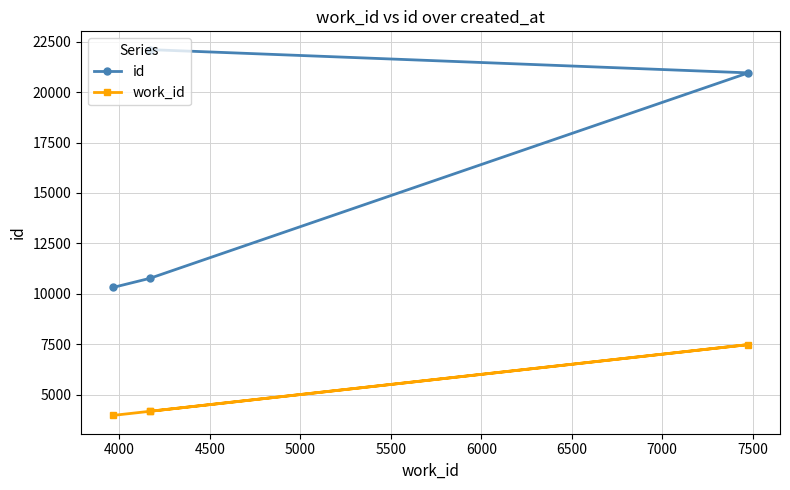

True or false: id and work_id intersect in this chart.

False